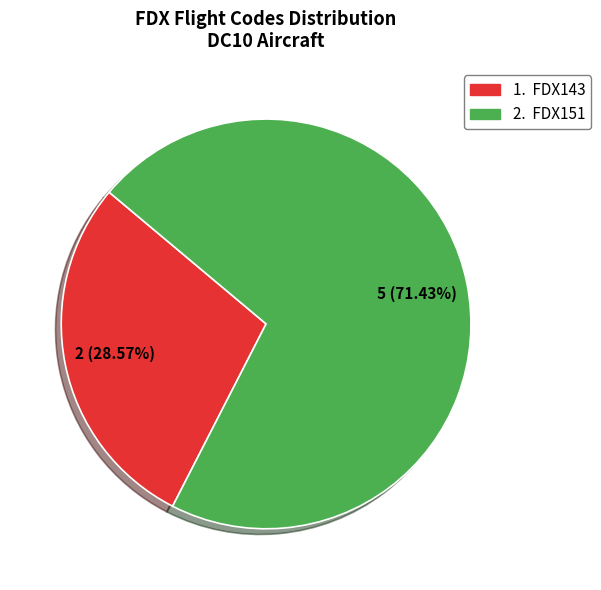

Is there any slice that represents more than half of the pie?

Yes